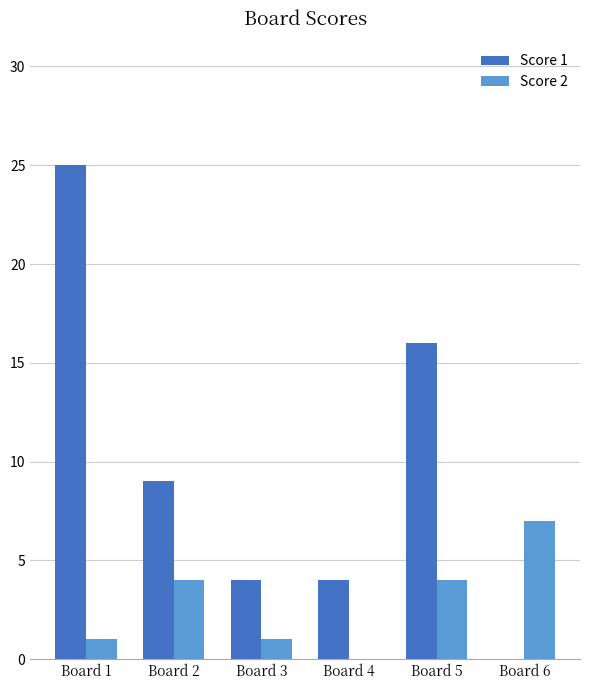

Which series has the largest total across all categories?

Score 1